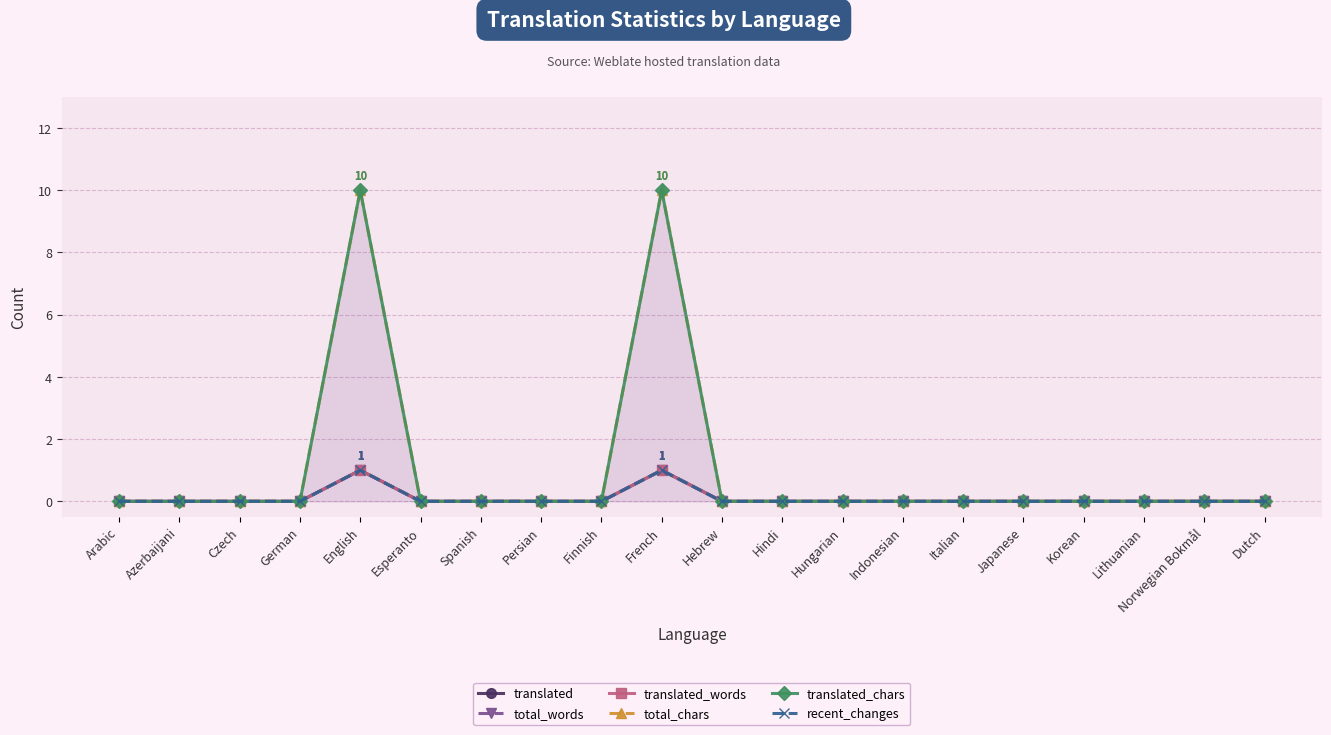

What is the difference between the maximum and minimum values in the translated_words series?

1